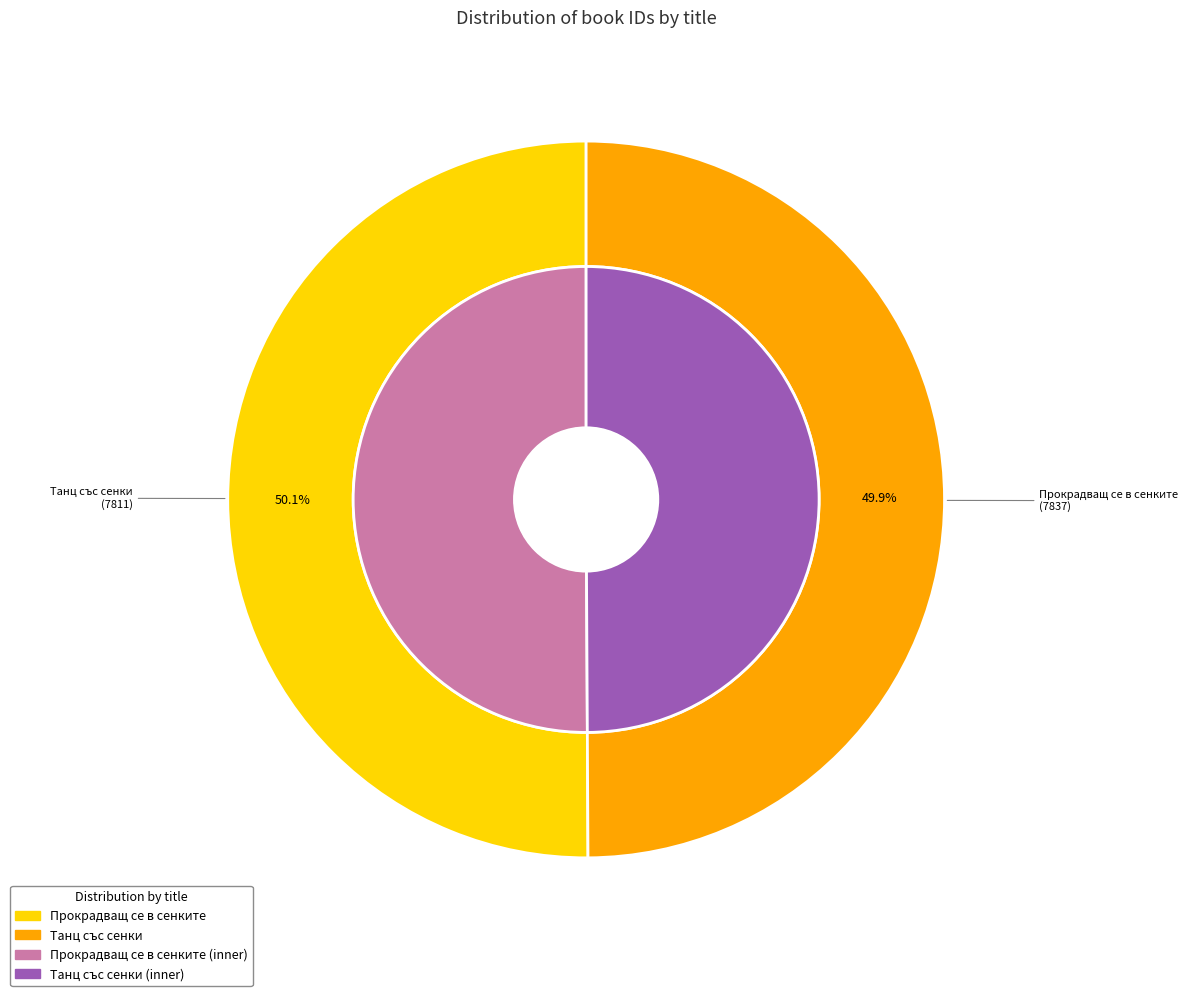

Approximately how many times larger is the value at Прокрадващ се в сенките compared to Танц със сенки?

1.0